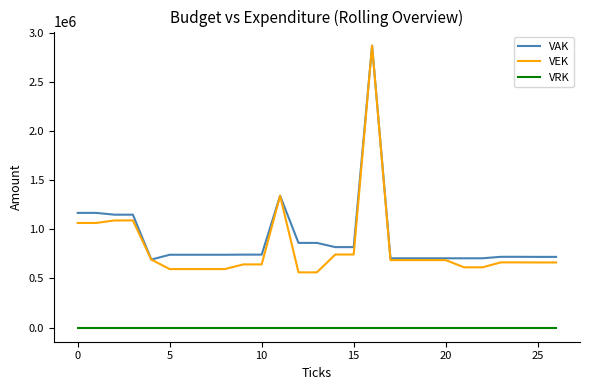

Which series has the widest spread of values?

VEK